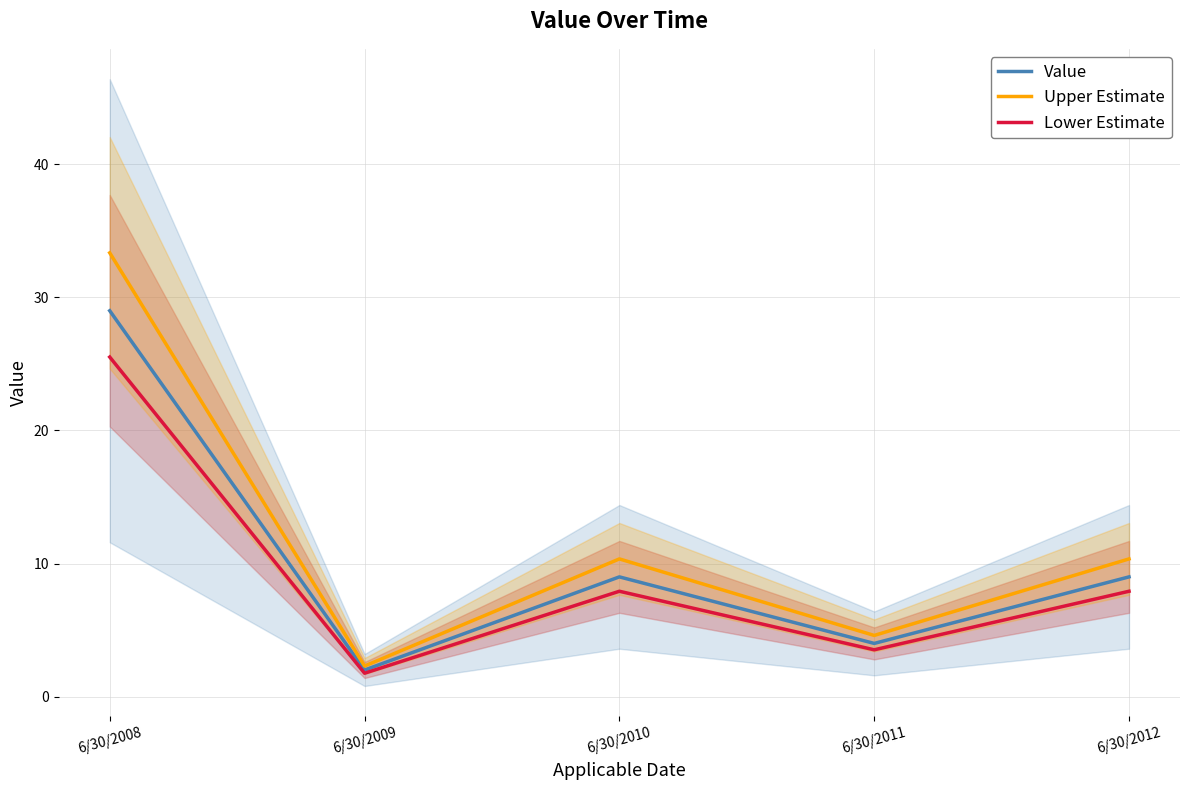

What is the total value across all series at 6/30/2012?

27.3